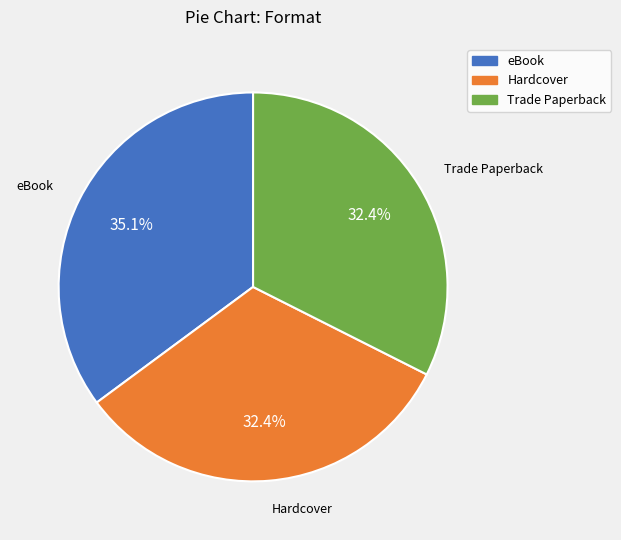

Approximately how many times larger is the value at Trade Paperback compared to Hardcover?

1.0